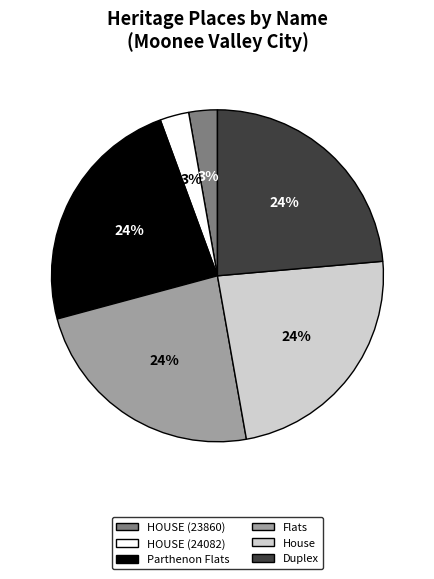

True or false: Duplex accounts for 24% of the total.

True